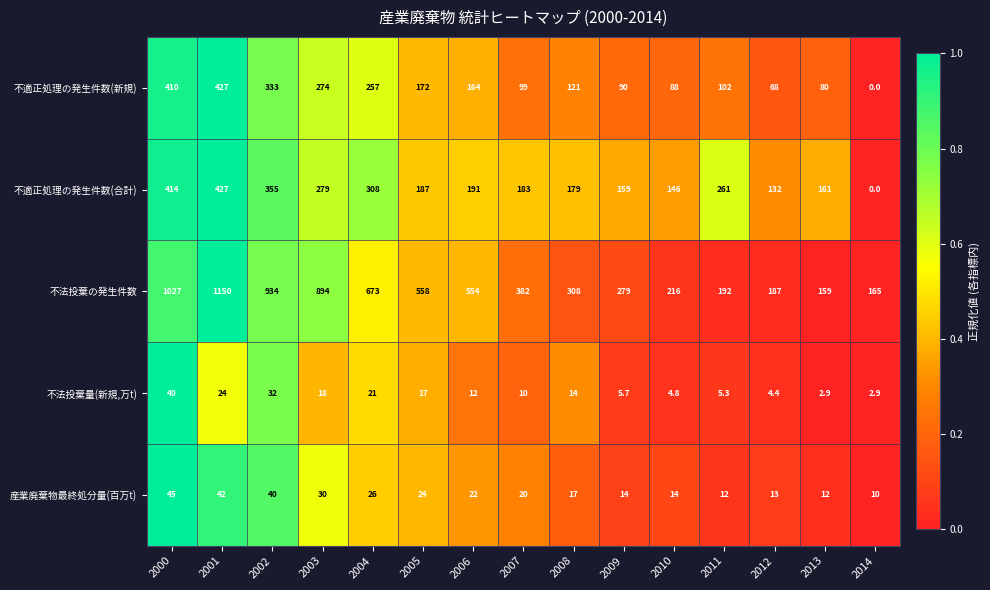

What is the spread (max minus min) of values at 2006?

542.0